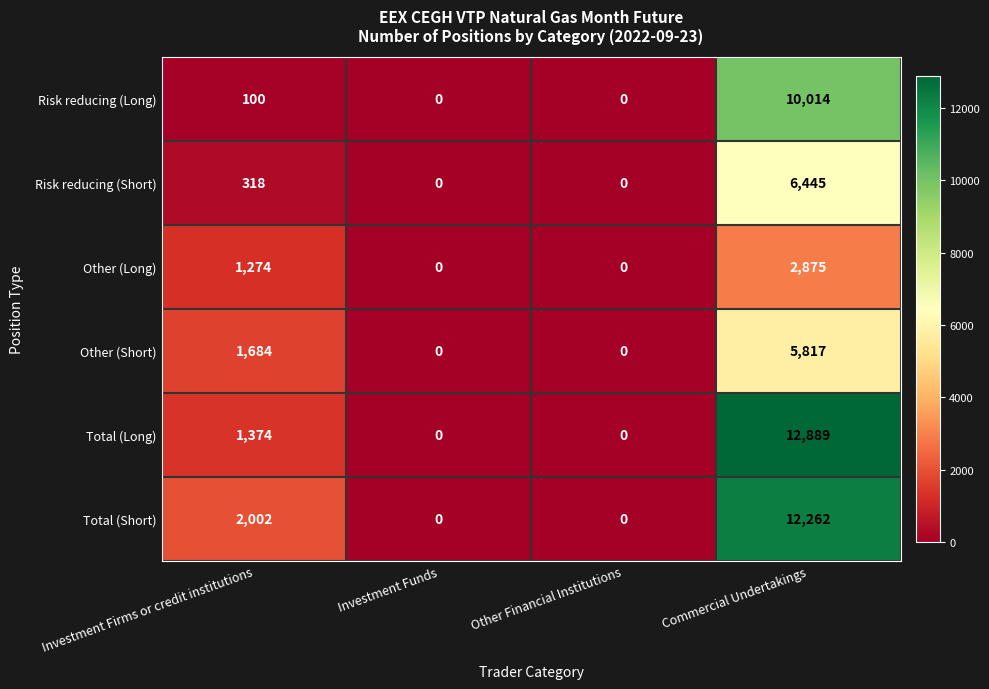

At which label is Risk reducing (Short) closest to 3222?

Investment Firms or credit institutions